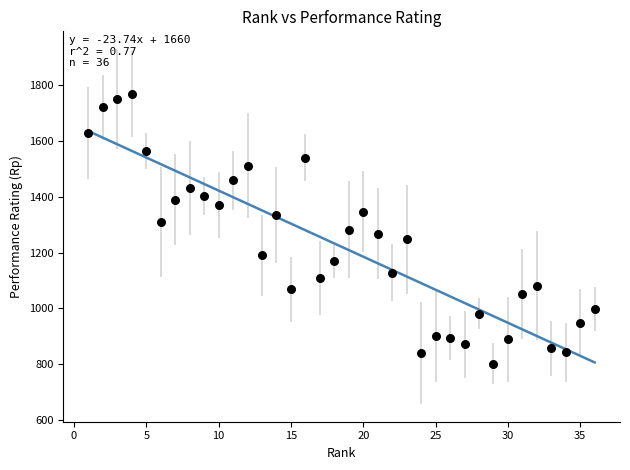

What is the range of X values (max minus min)?

35